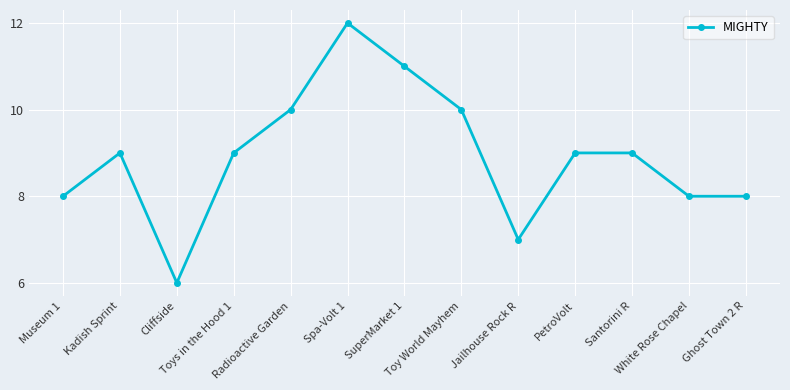

How many series are shown in this chart?

1